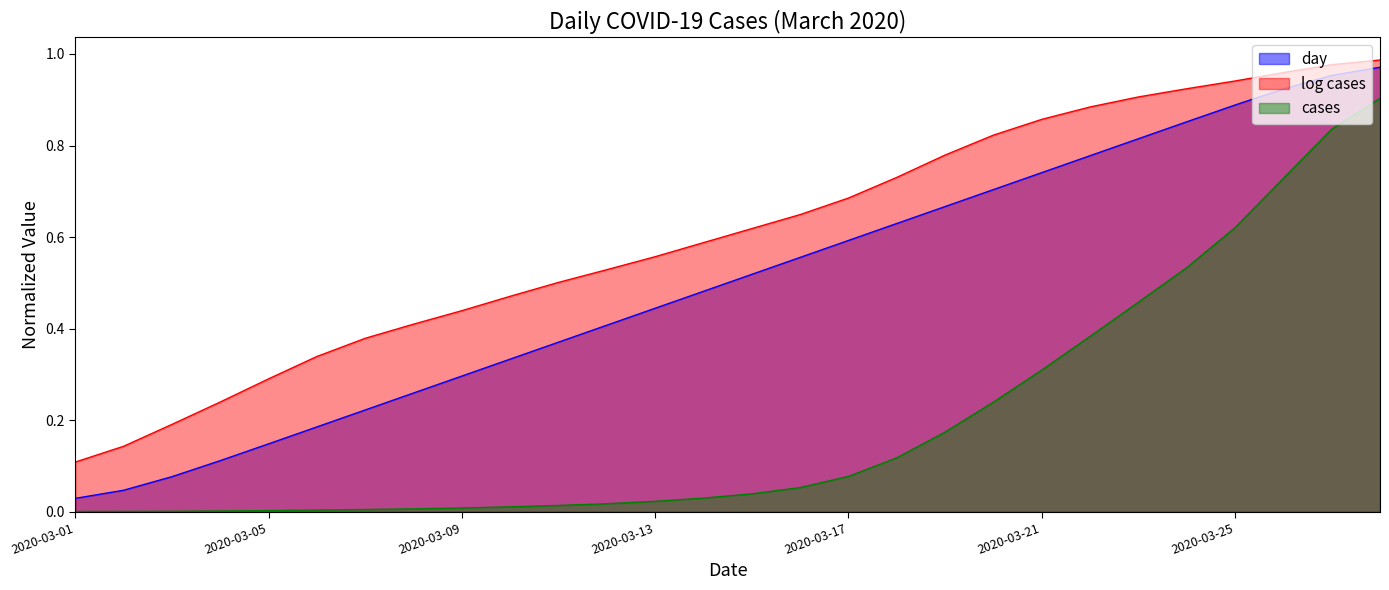

True or false: log cases has more than 0 interior local peaks.

False